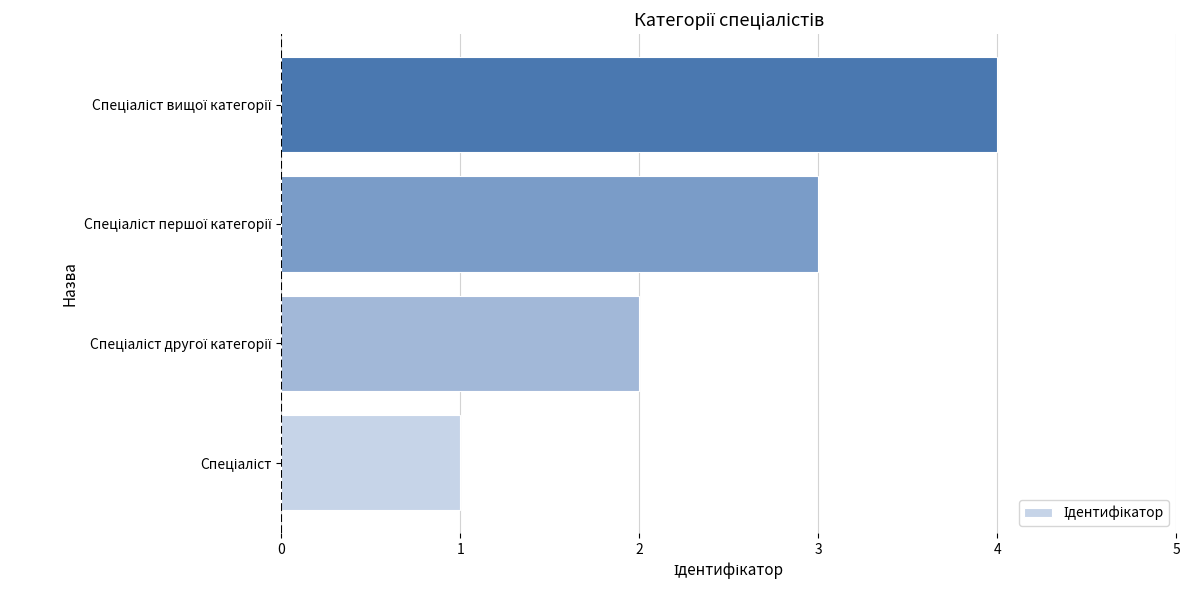

How many data points are less than 3?

2